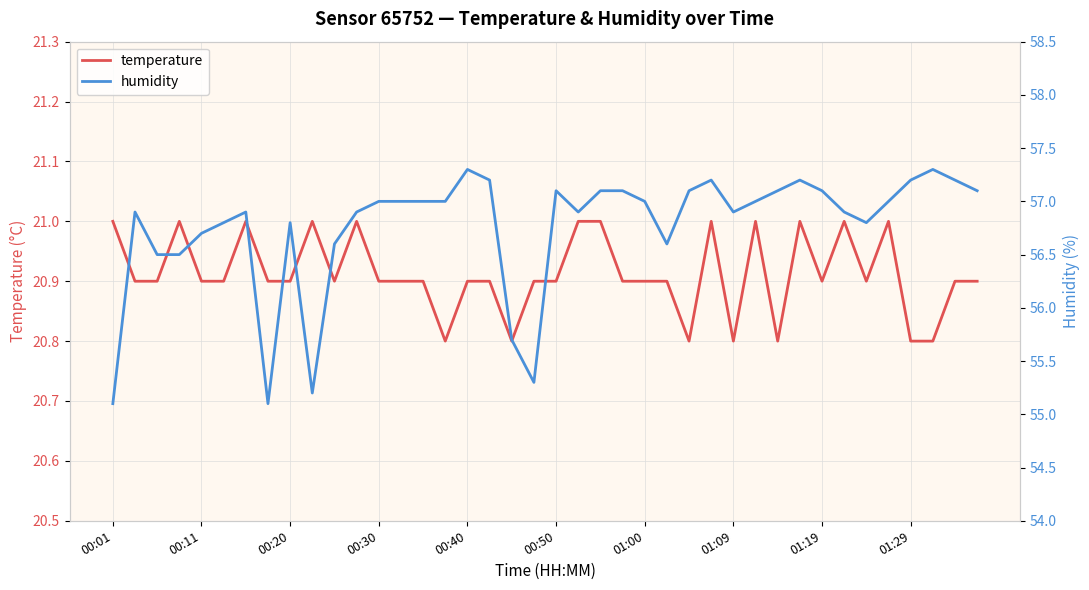

How many series are shown in this chart?

2